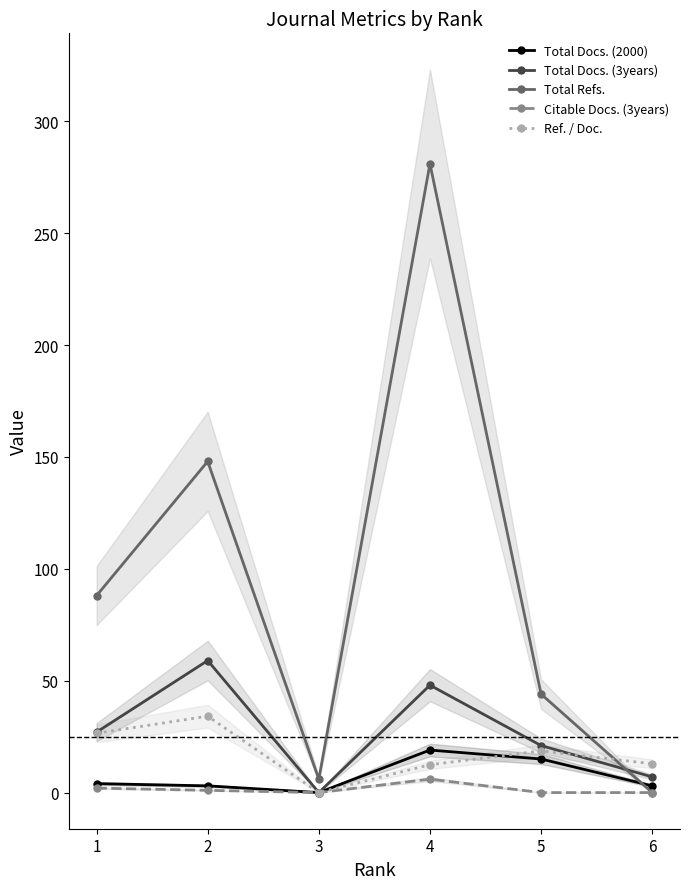

How many lines are shown in the chart?

5